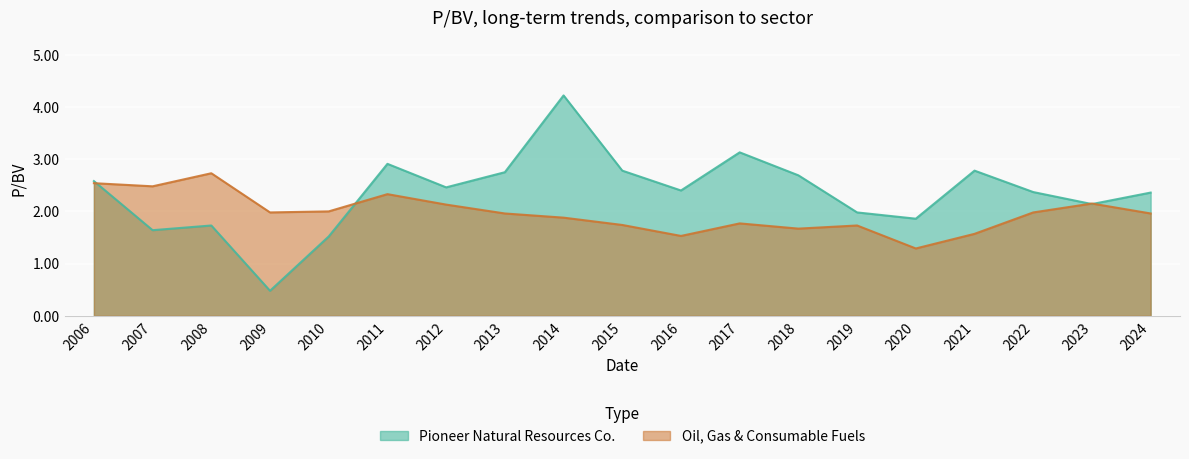

What is the average value of the Oil, Gas & Consumable Fuels series?

2.0